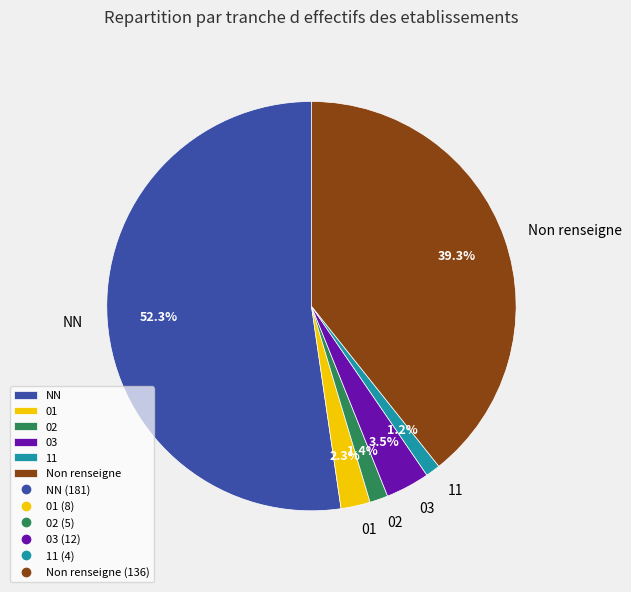

What is the ratio of the value at NN to the value at Non renseigne?

1.3